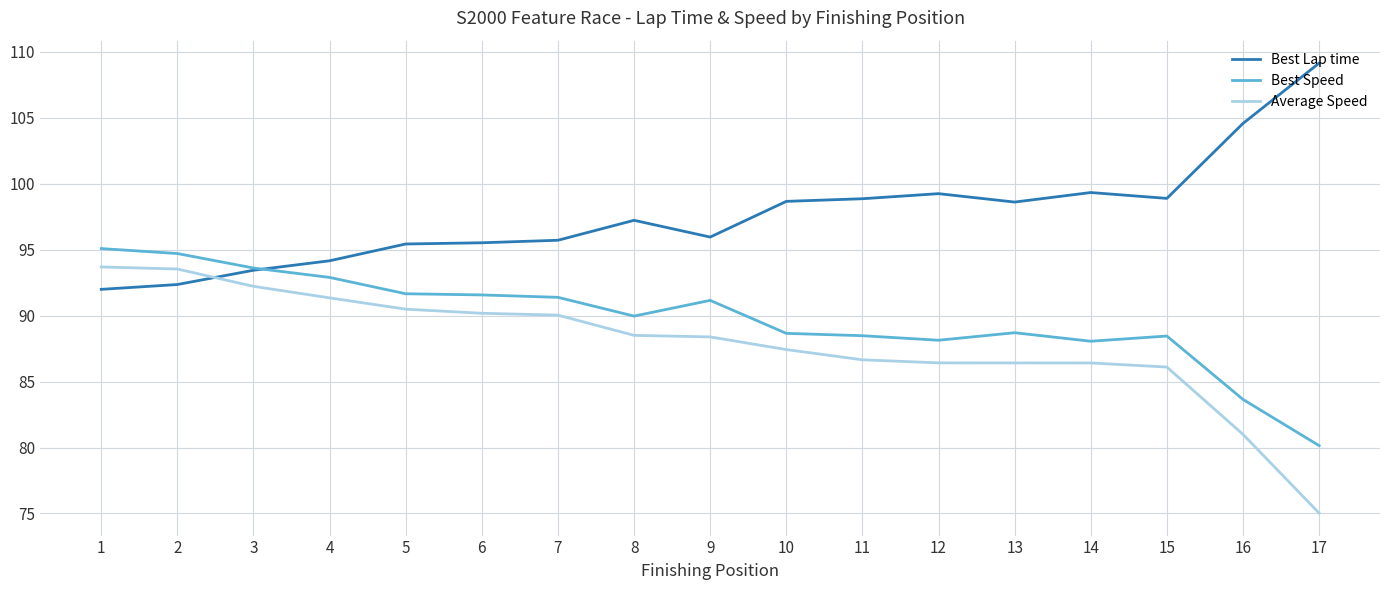

True or false: Best Speed and Best Lap time cross at least once.

True